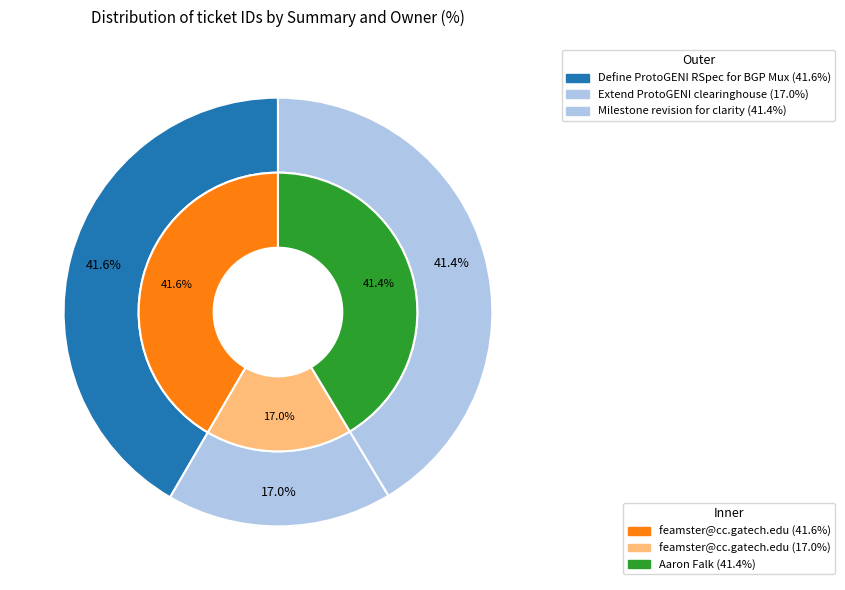

Which slice is the largest?

Define ProtoGENI RSpec for BGP Mux